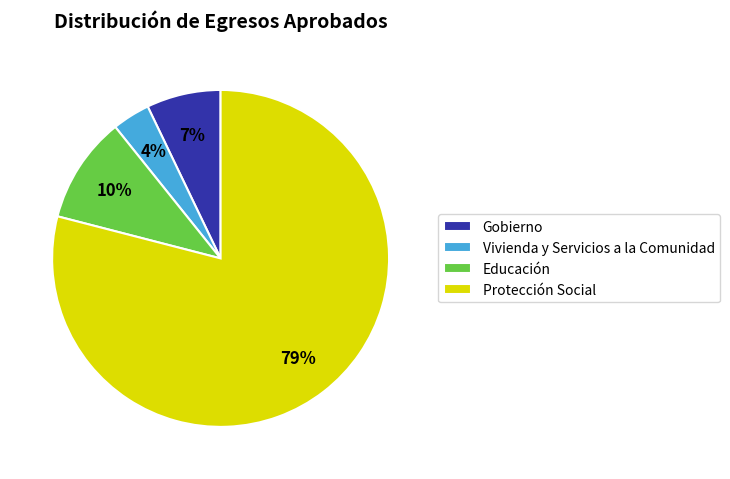

Count the number of slices in the pie.

4